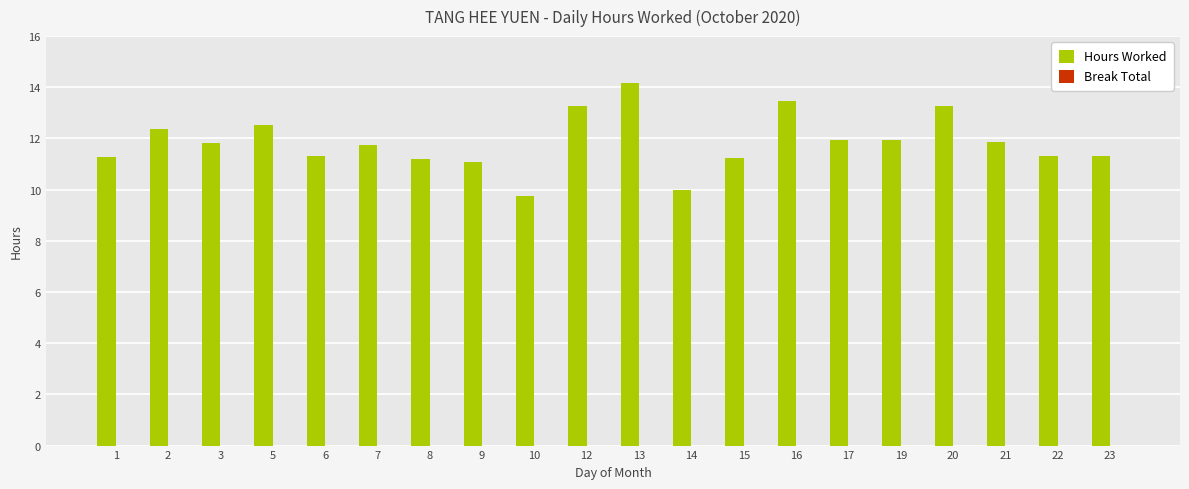

Does the chart contain stacked bars?

No